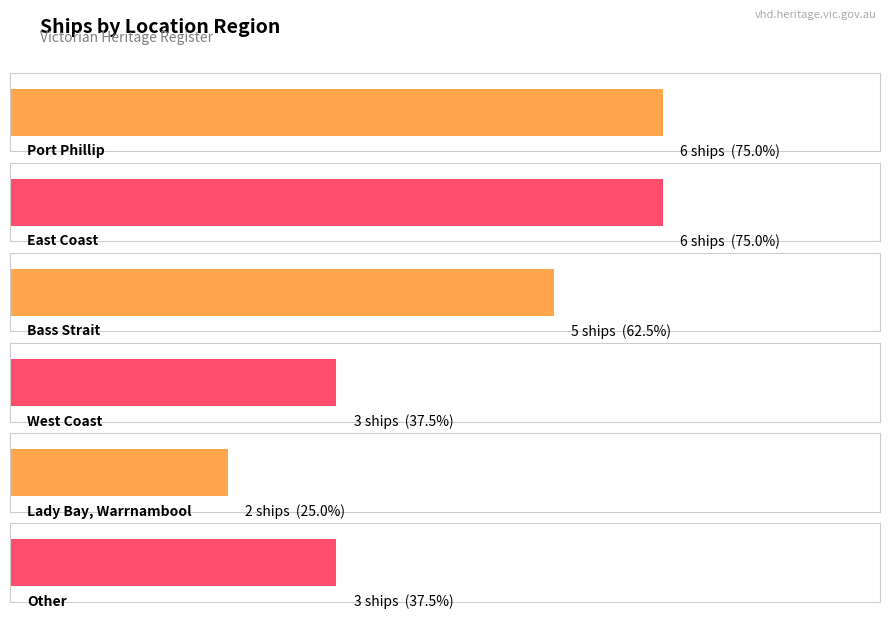

What is the difference between the values at East Coast and Bass Strait?

1